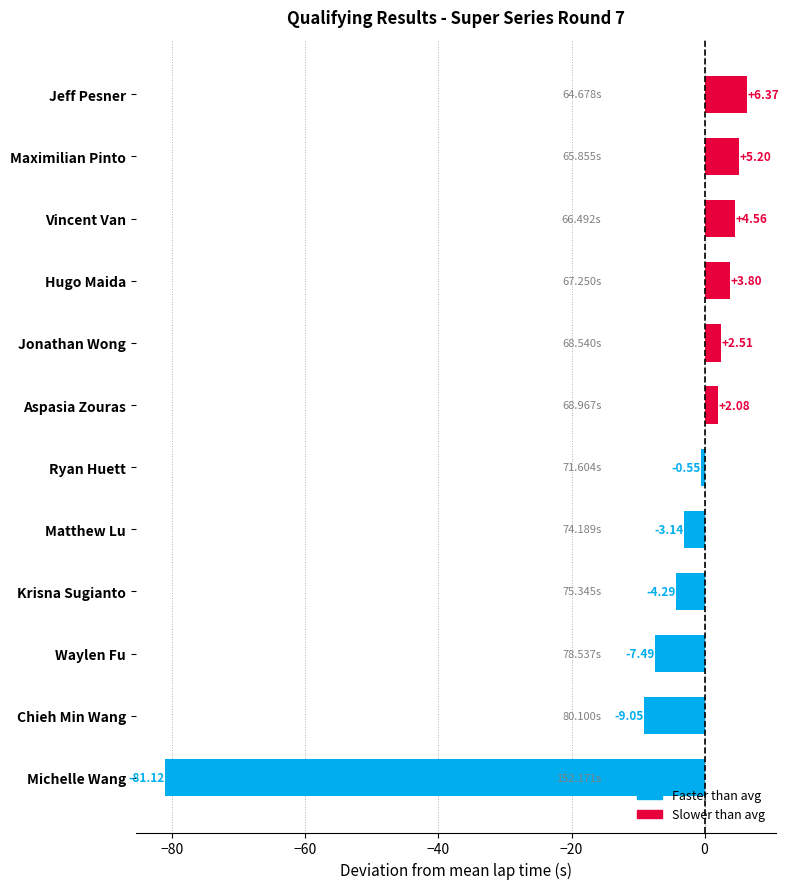

What is the label of the 5th bar from the top?

Jonathan Wong